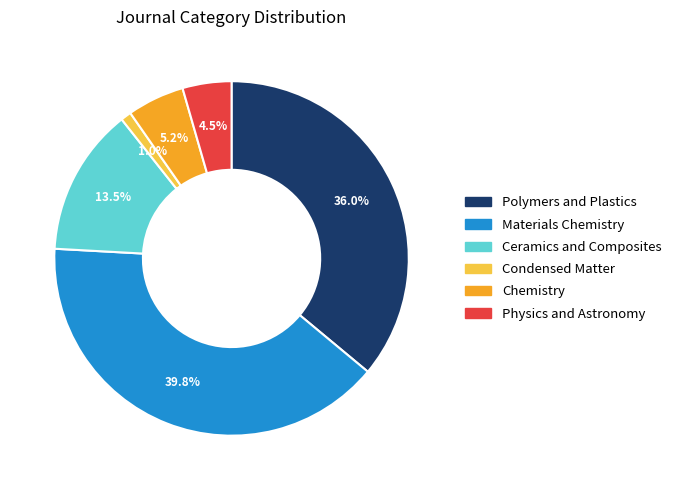

How many segments does this pie chart have?

6